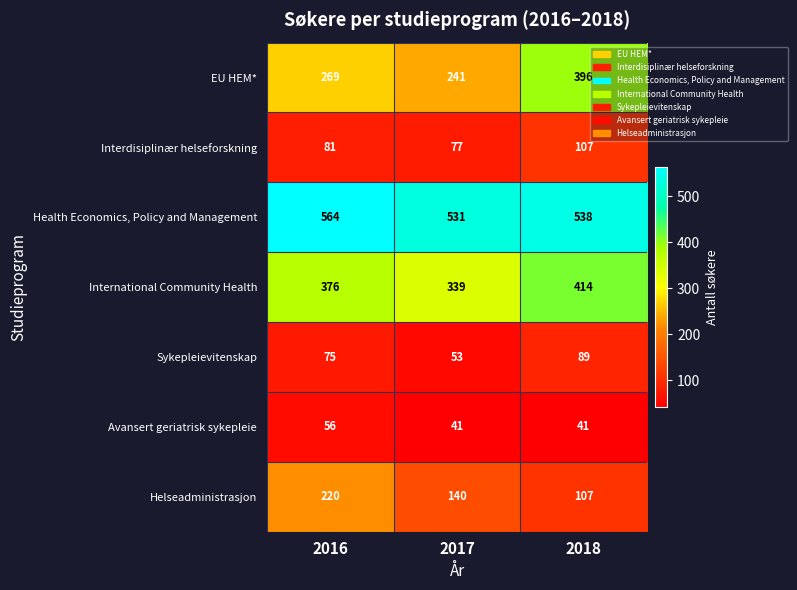

What is the approximate value of Interdisiplinær helseforskning at 2018, to the nearest 5?

105